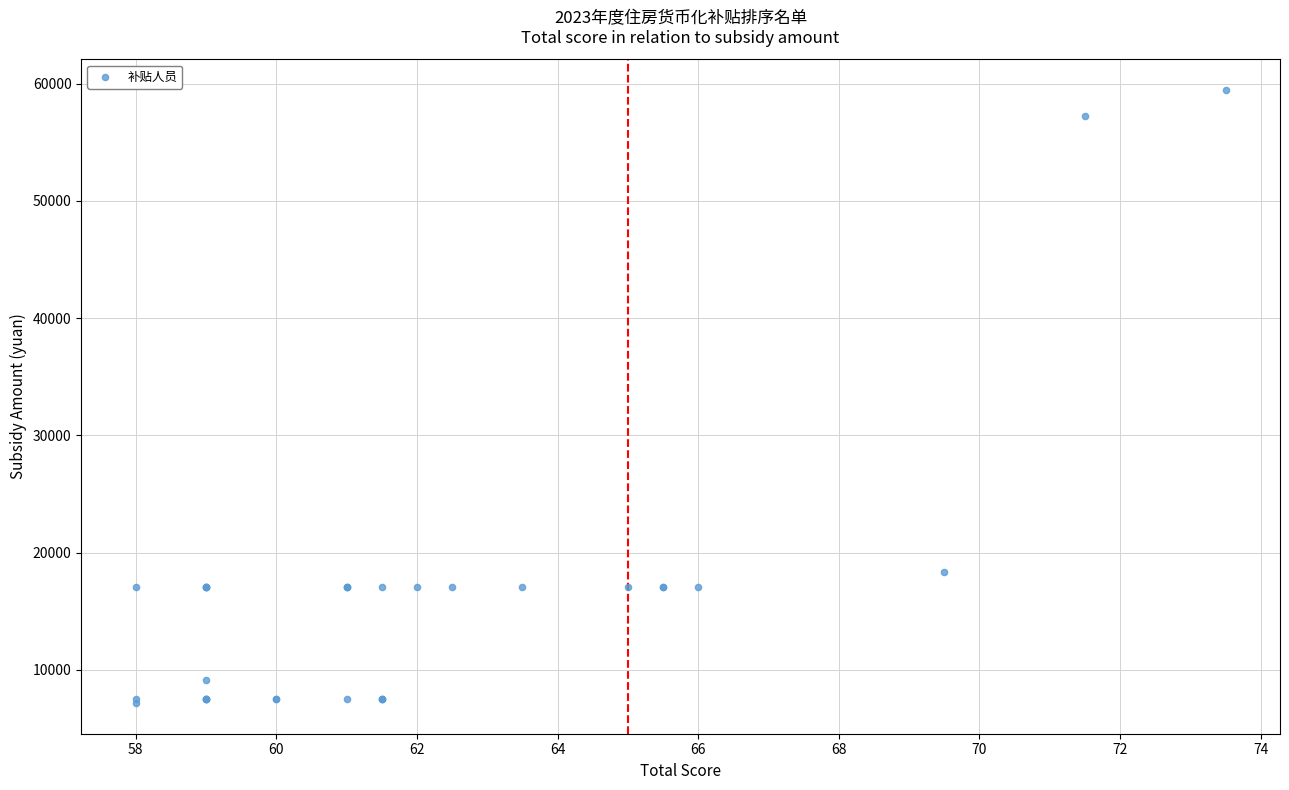

What Y value in the scatter plot is closest to 33312?

18310